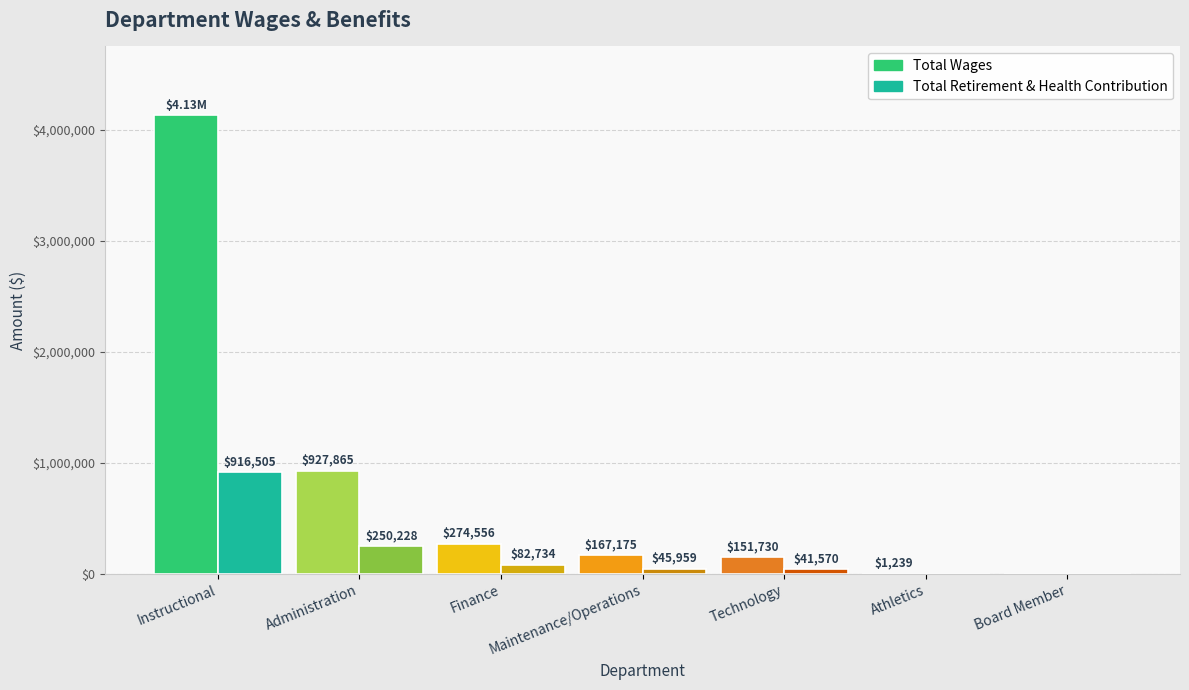

Reading left to right, extract all data points from this chart.

Total Wages: Instructional=4128981	Administration=927865	Finance=274556	Maintenance/Operations=167175	Technology=151730	Athletics=1239	Board Member=0
Total Retirement & Health Contribution: Instructional=916505	Administration=250228	Finance=82734	Maintenance/Operations=45959	Technology=41570	Athletics=0	Board Member=0